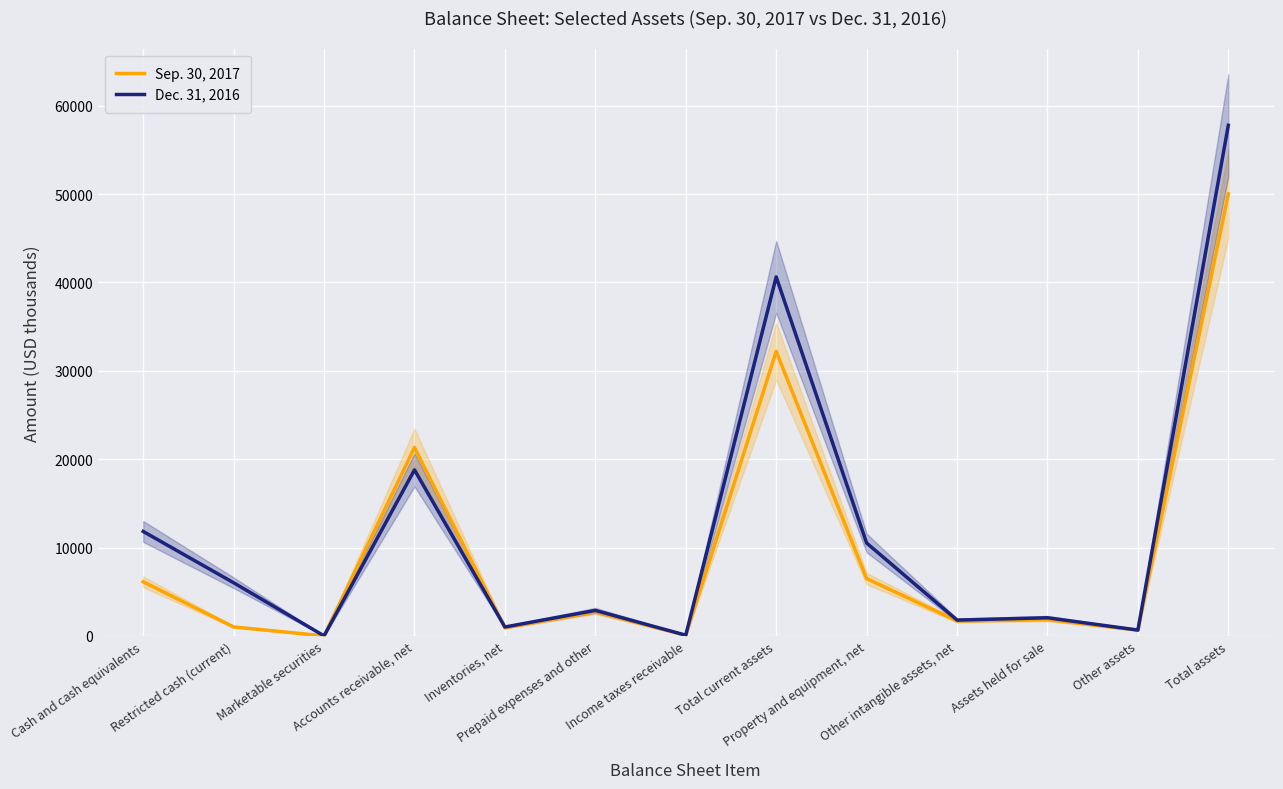

Which category has the lowest value in the Dec. 31, 2016 series?

Marketable securities